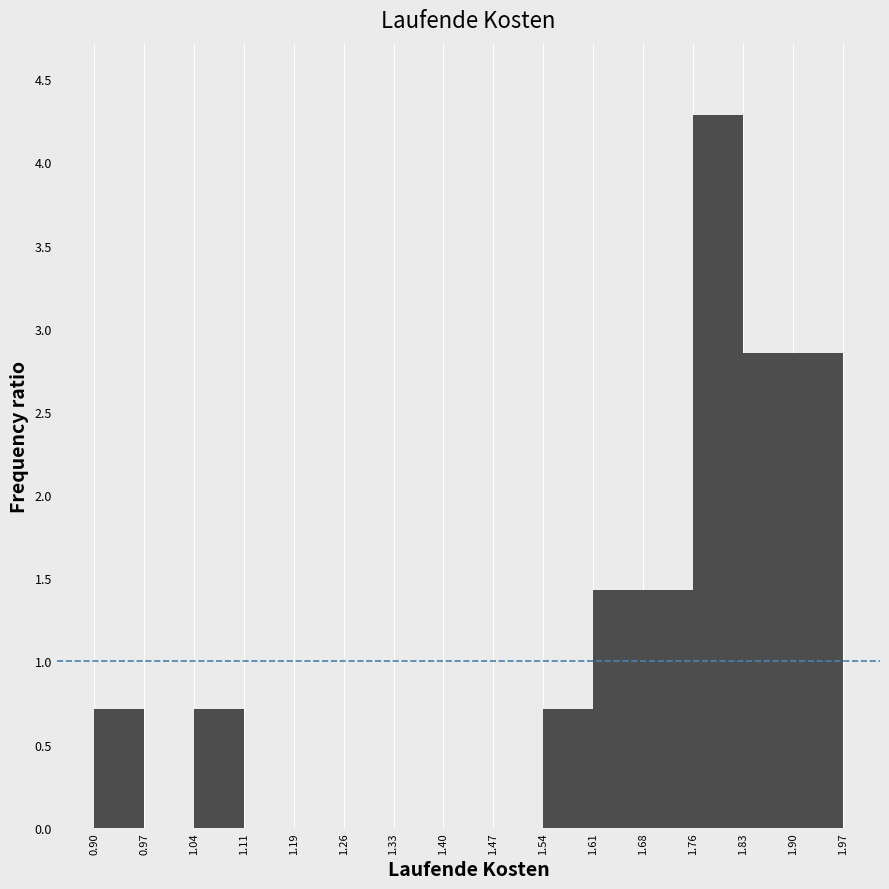

How tall is the bar that spans 1.61 to 1.68 on the x-axis? The values are not printed on the chart, so give them approximately, as read against the axis.

1.45